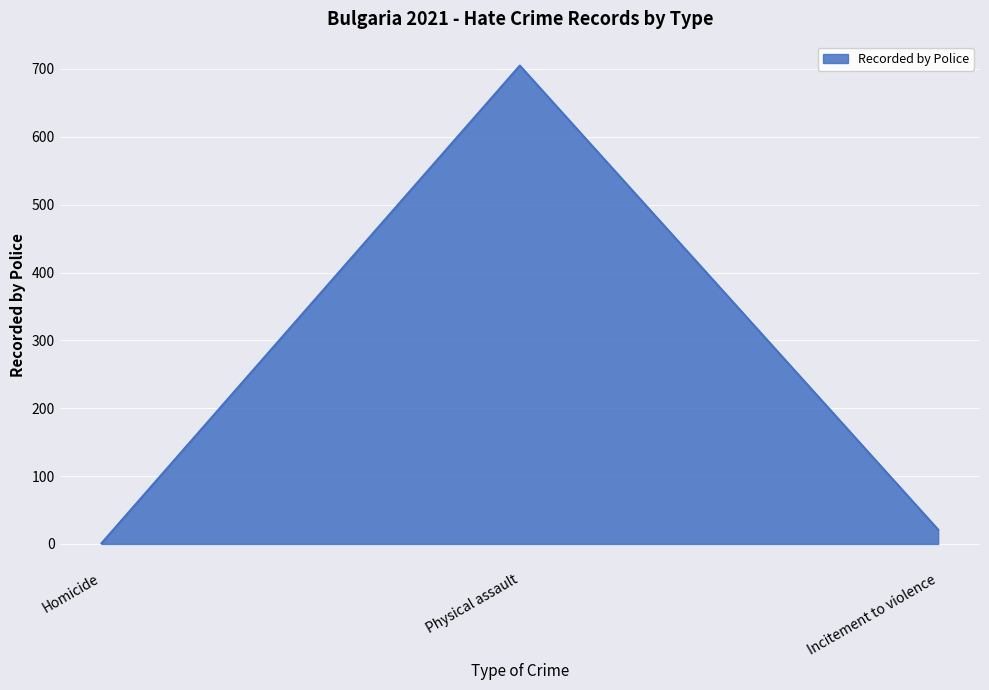

What is the smallest value displayed?

1